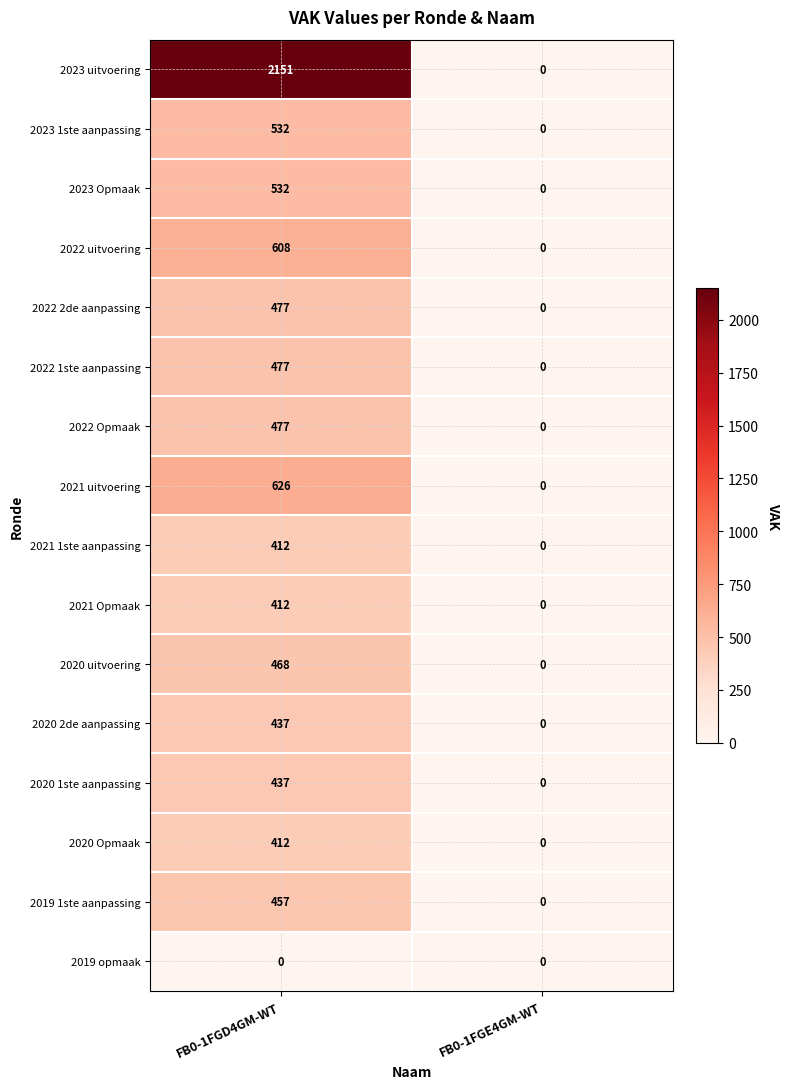

At which label is 2022 2de aanpassing closest to 238?

FB0-1FGE4GM-WT